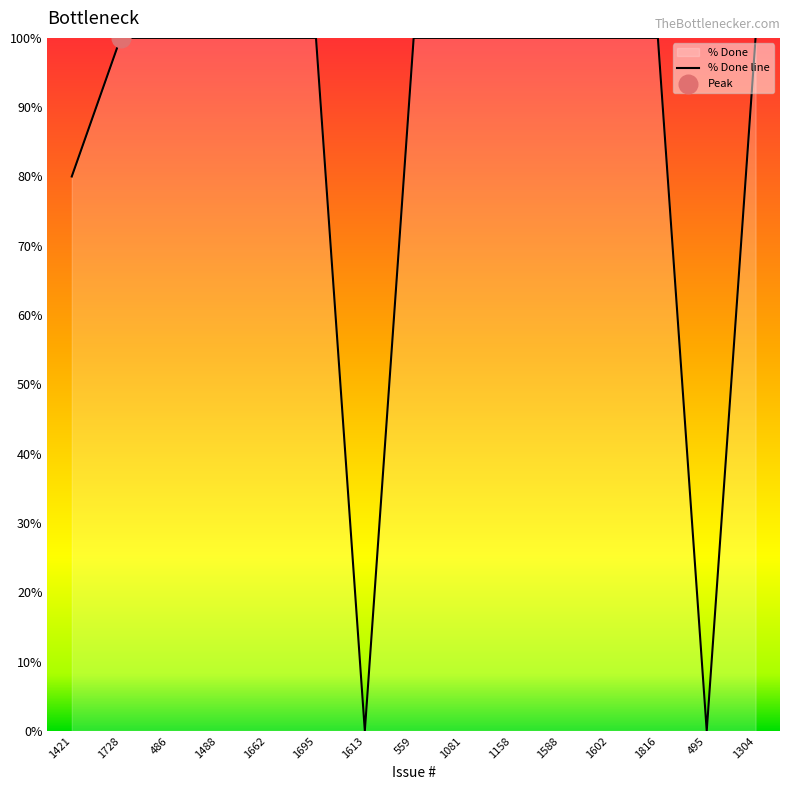

Which has a higher value, 1602 or 1816?

1602